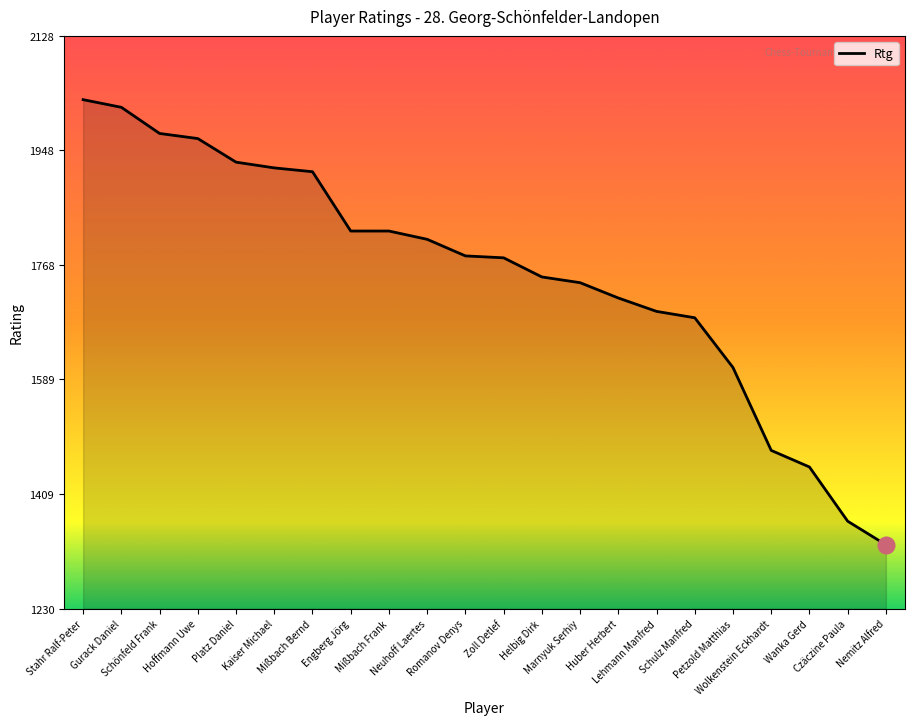

Where is the data nearest to the value 1679?

Schulz Manfred